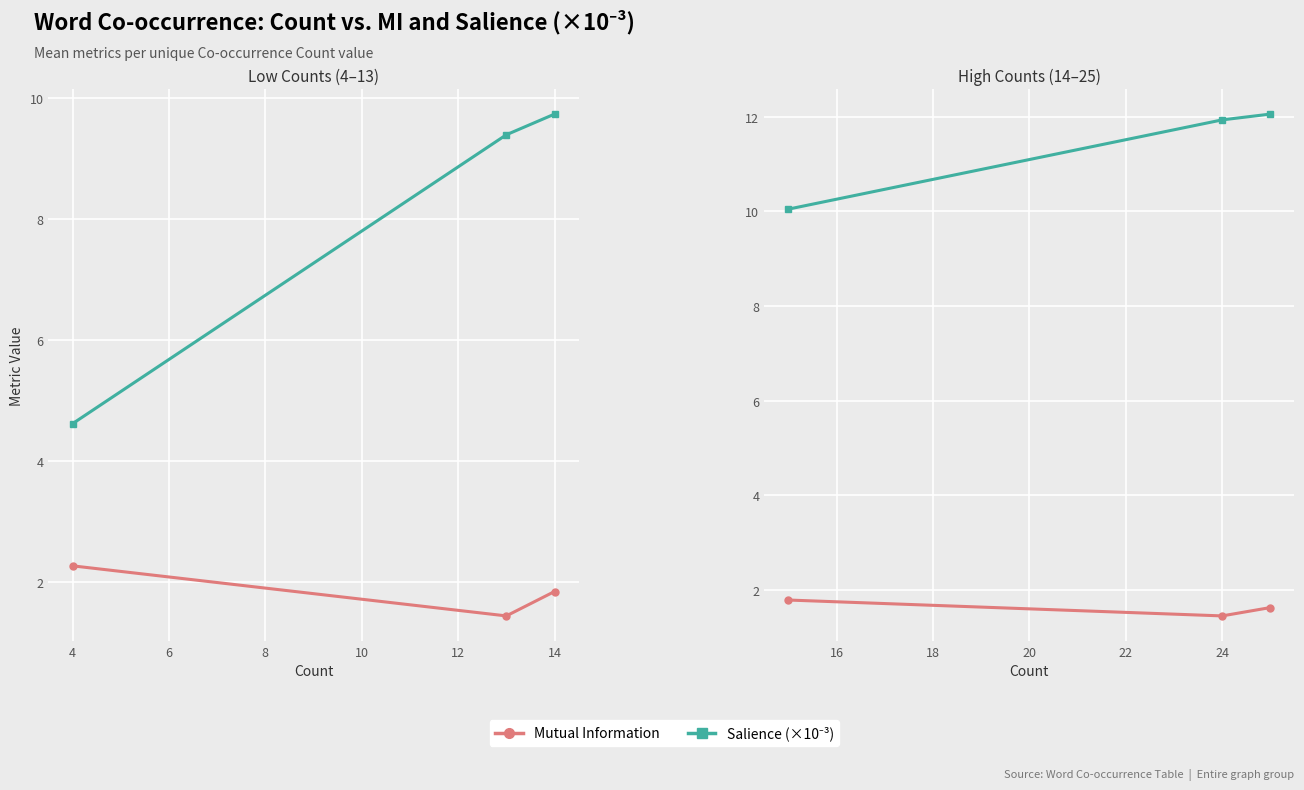

Does the chart display data point markers on the line(s)?

Yes